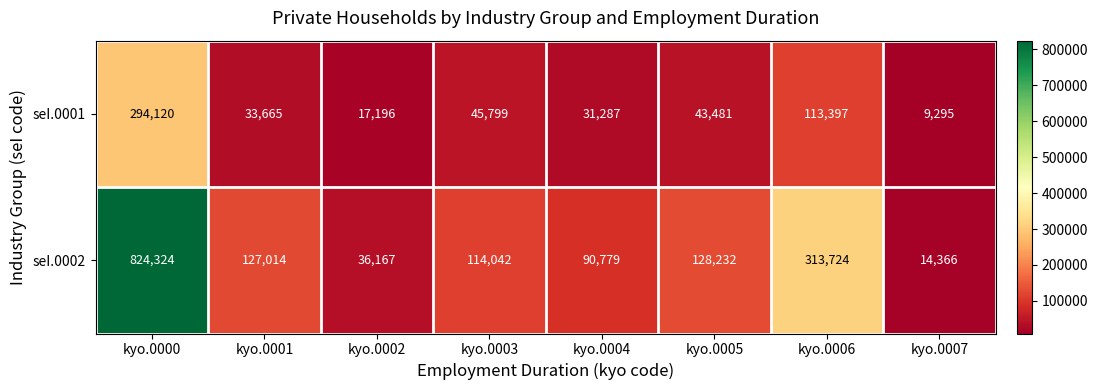

Which series has the widest spread of values?

seI.0002